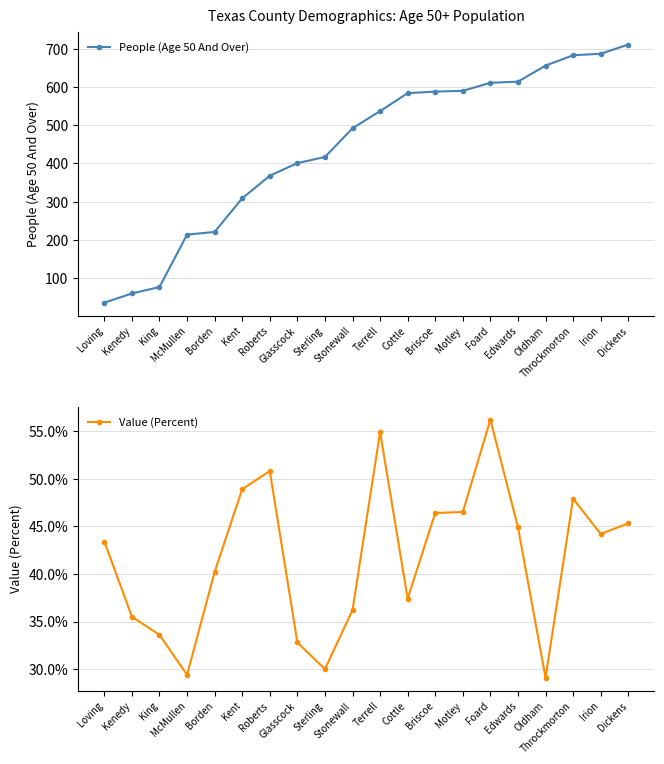

Between Kenedy and Briscoe, which series saw the biggest shift?

People (Age 50 And Over)